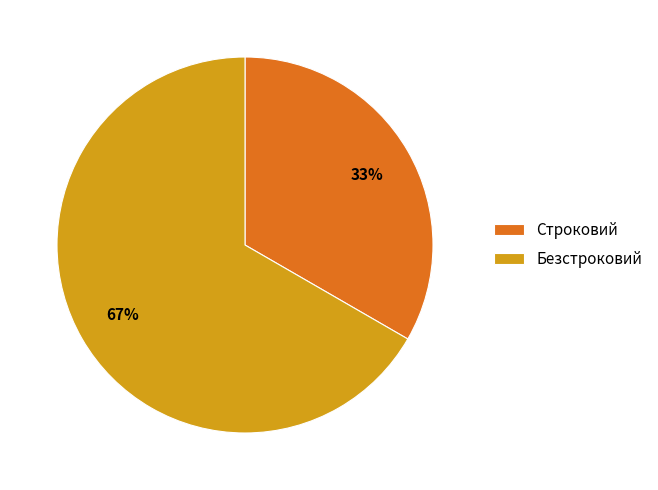

Count the number of slices in the pie.

2